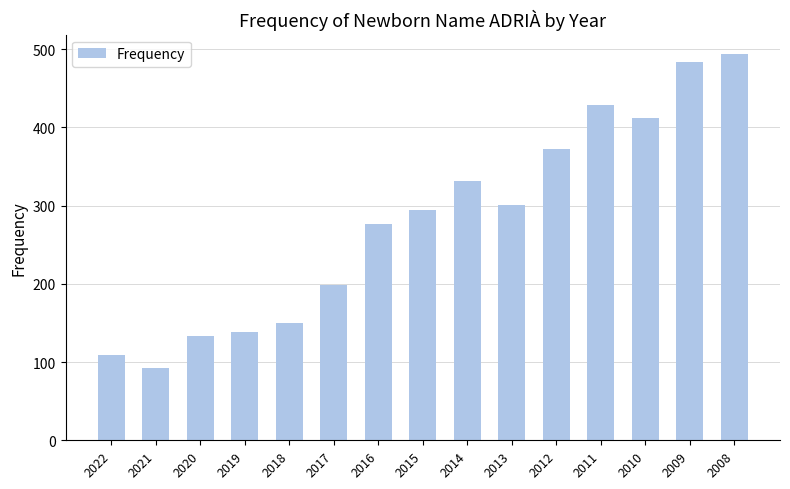

Between 2019 and 2018, which is larger?

2018